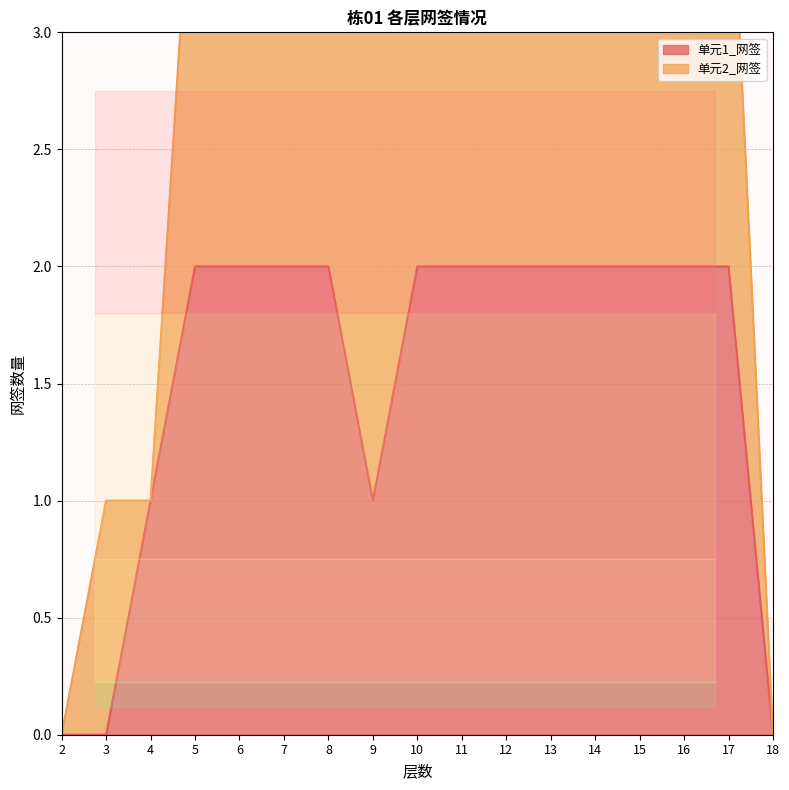

What is the sum of all values?

26